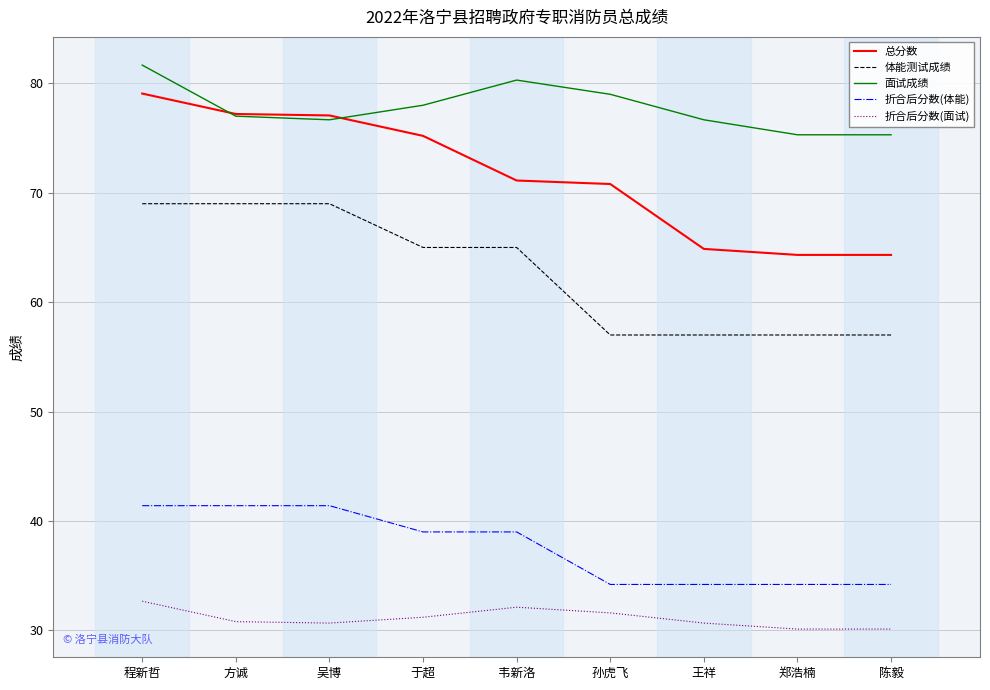

Count the number of categories in the chart.

9